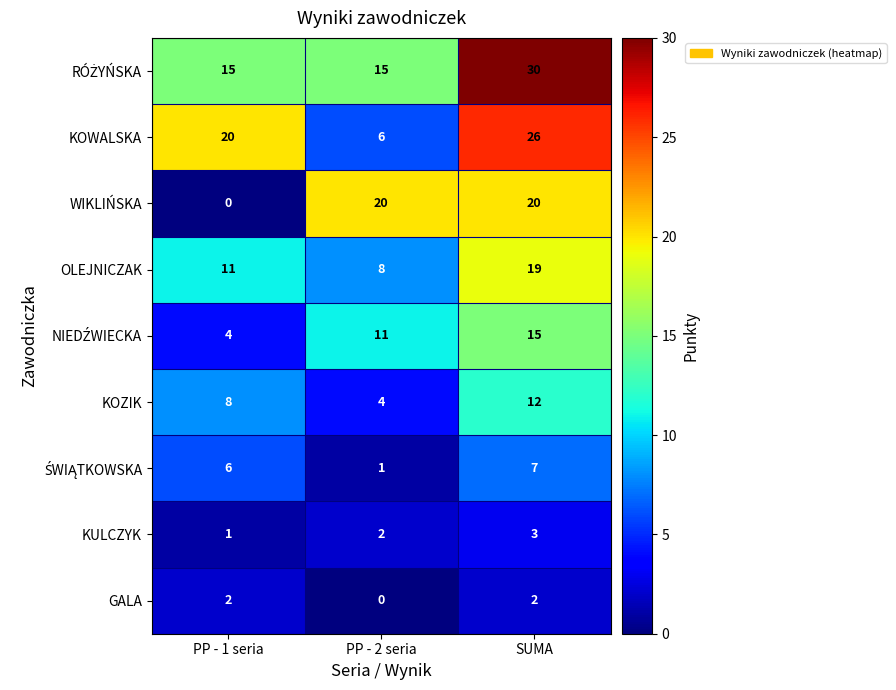

What is the total value across all series at PP - 2 seria?

67